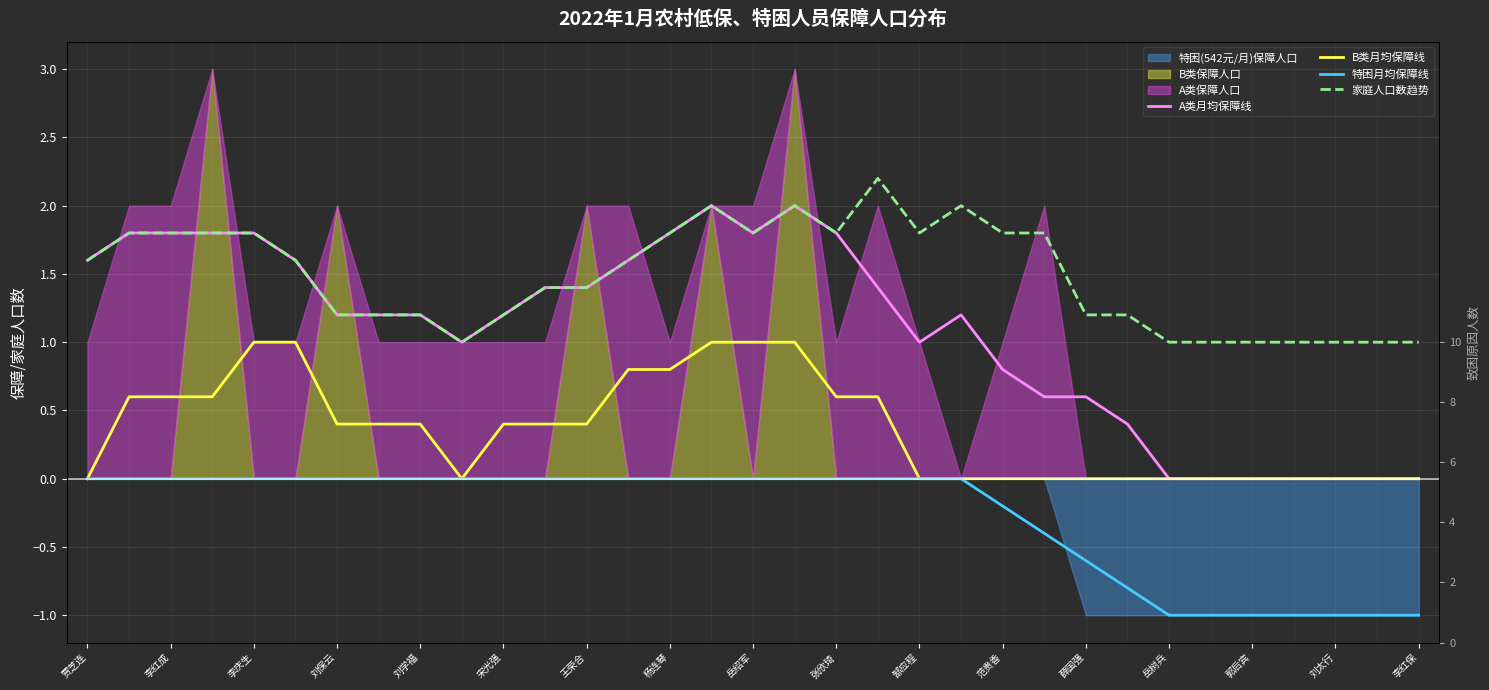

How many lines are shown in the chart?

4